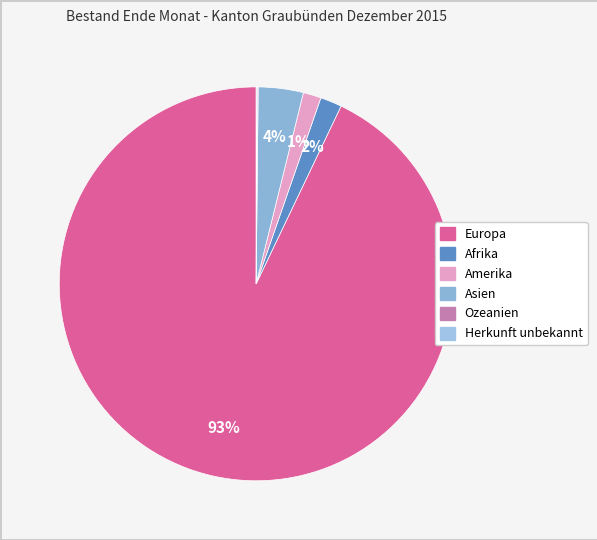

To the nearest percent, what percentage of the pie is Amerika?

1%